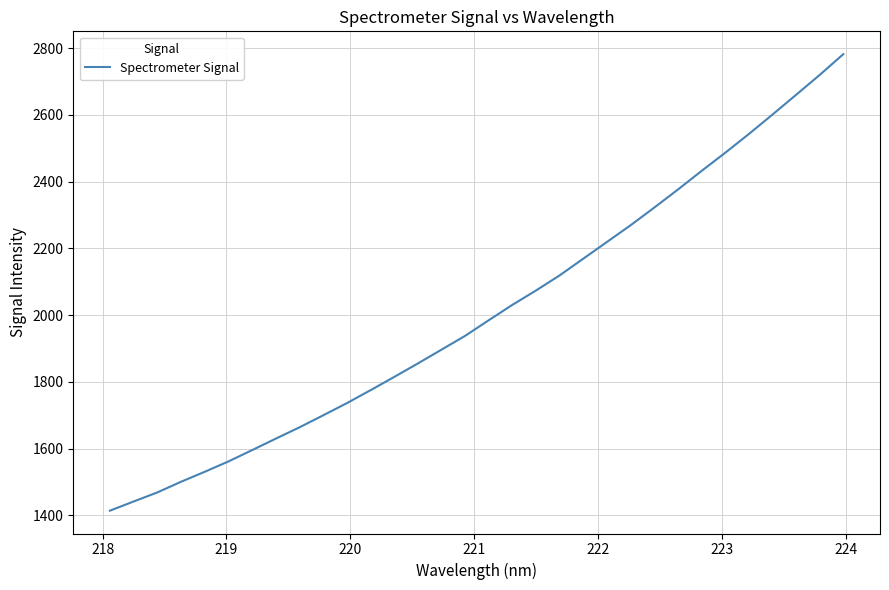

What is the maximum value shown in the chart?

2781.6